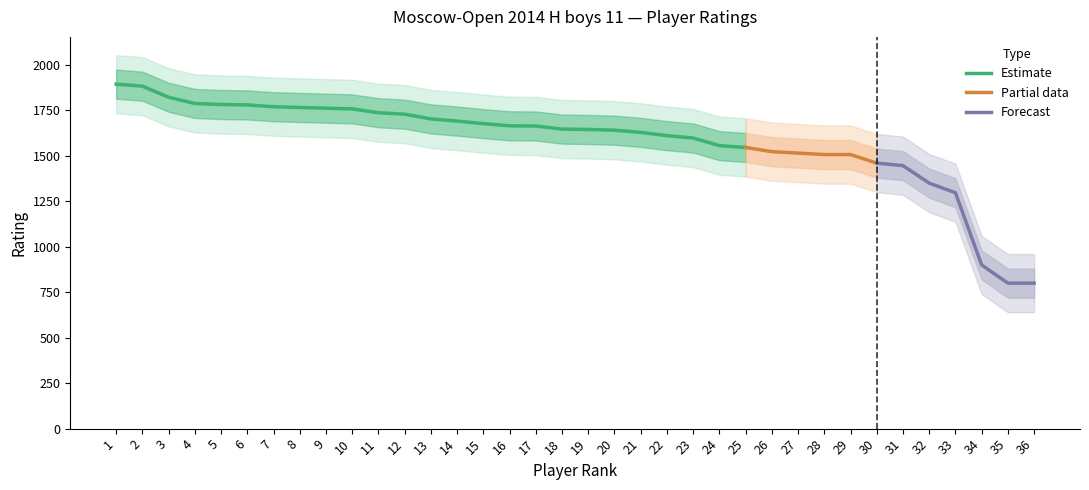

What is the ratio of the value at 4 to the value at 9?

1.0